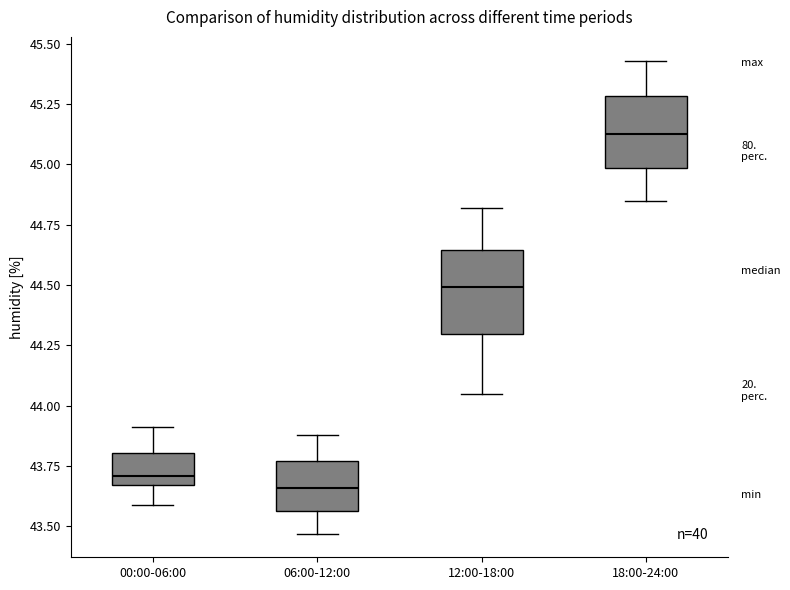

Which box has the lowest median line?

06:00-12:00